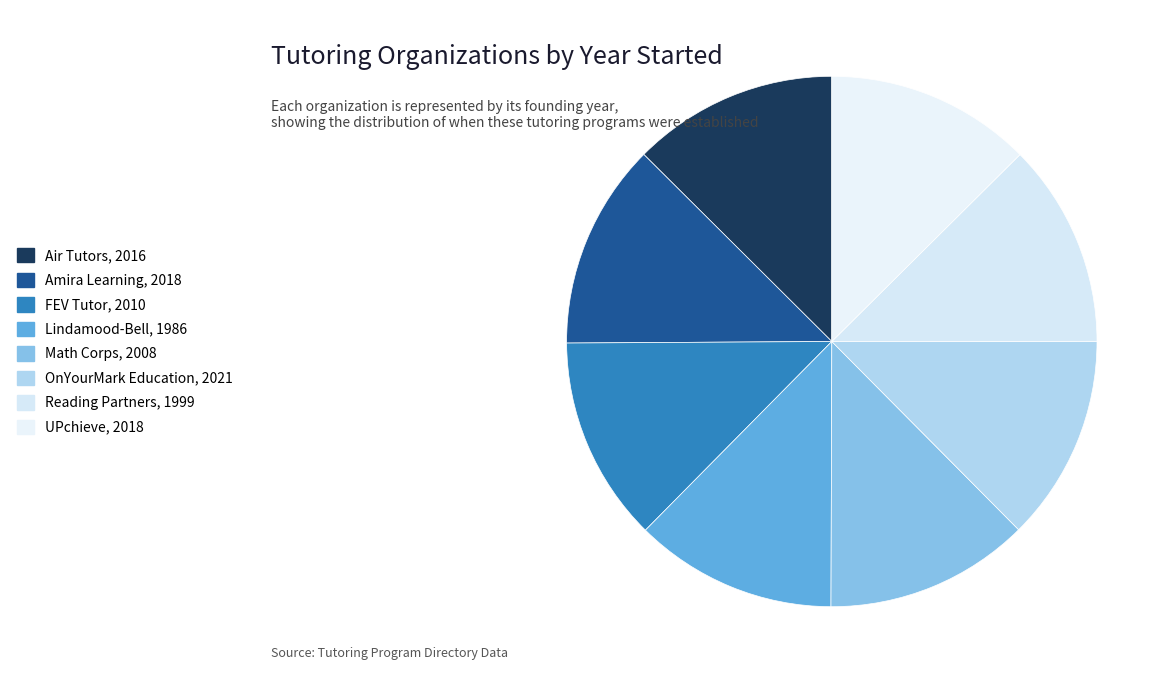

What is the change in value from Lindamood-Bell to UPchieve?

+32